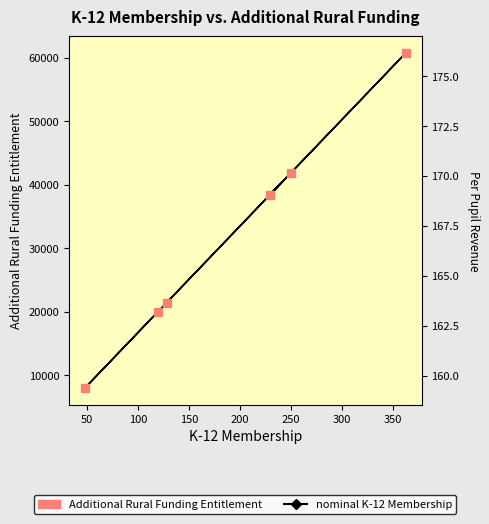

What is the value of the Additional Rural Funding Entitlement point at the 6th from the left?

19964.7